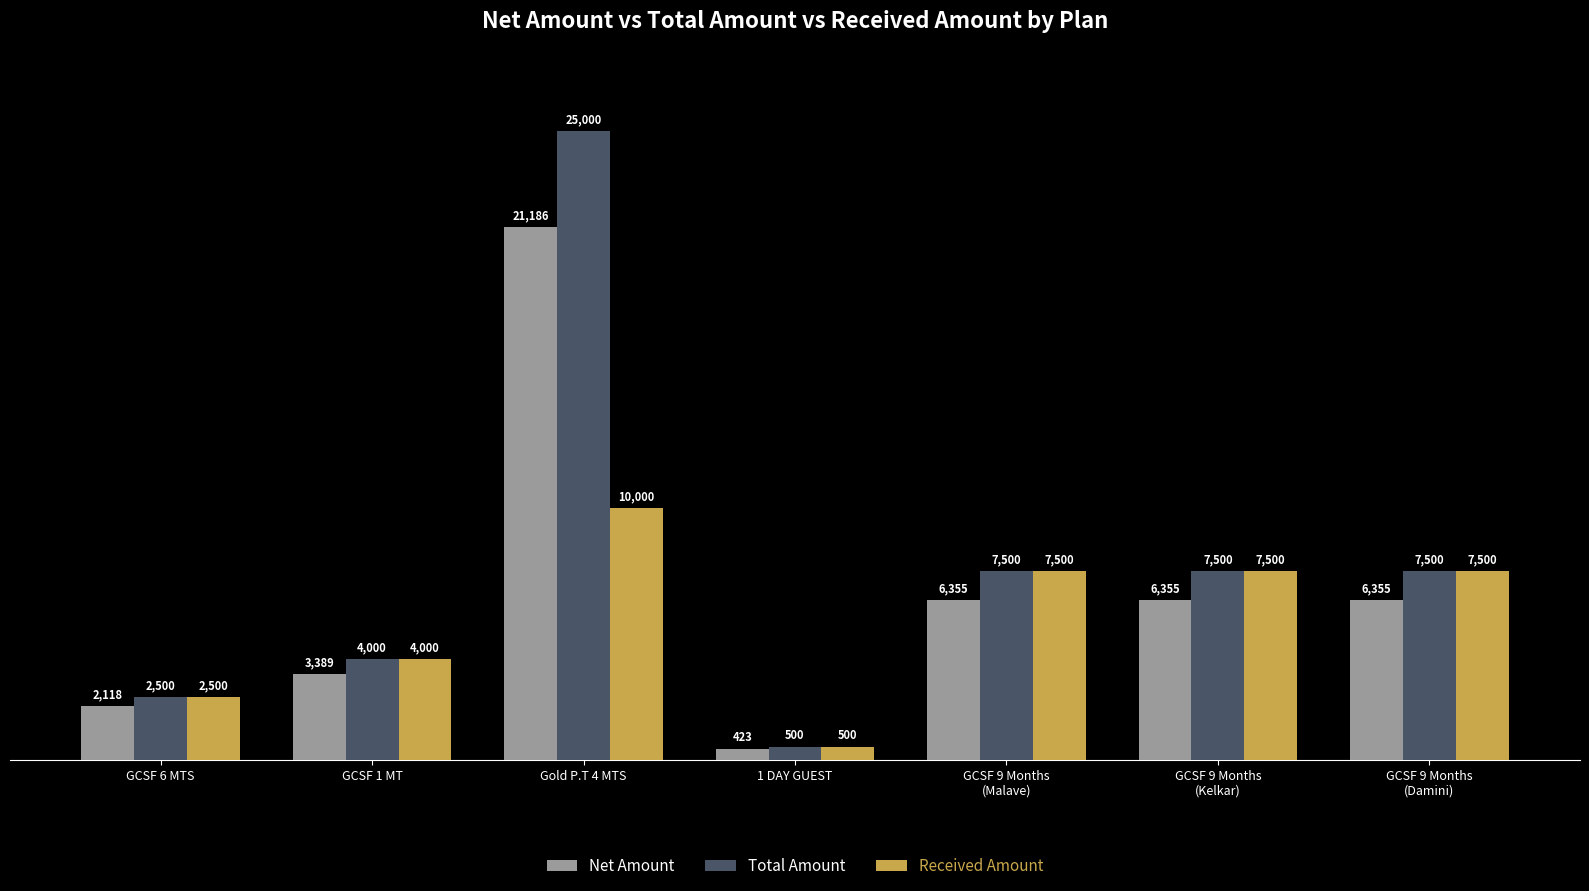

What is the maximum value shown in the chart?

25000.0